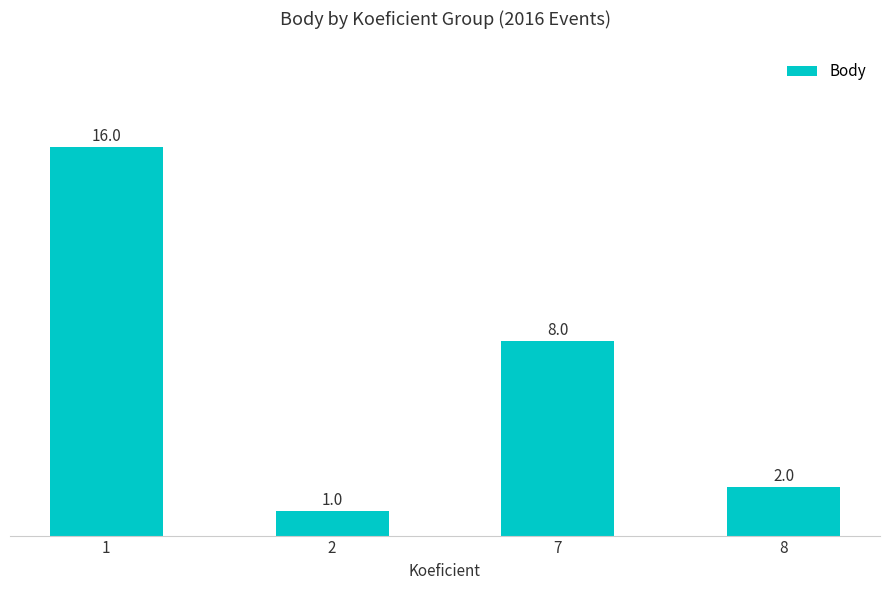

What is the sum of the values at 8 and 7?

10